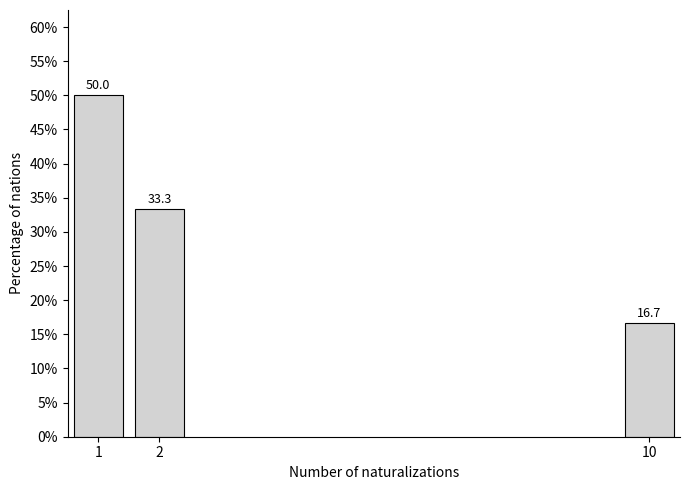

Reading right to left, list all the values displayed in this chart.

10=16.7	2=33.3	1=50.0